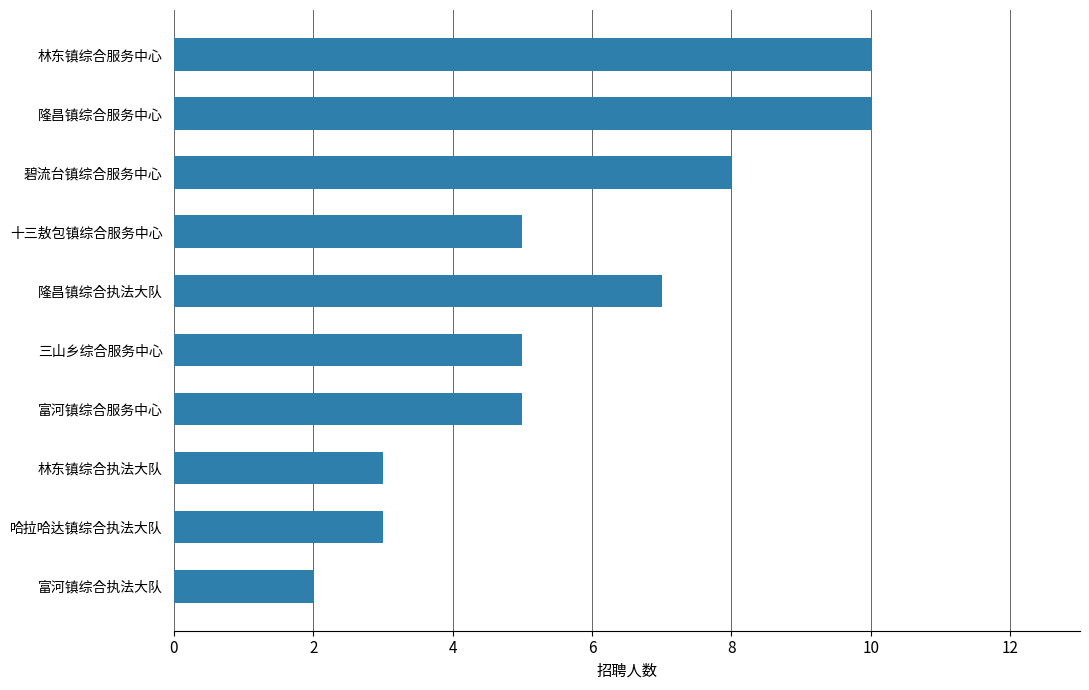

What is the ratio of the value at 三山乡综合服务中心 to the value at 林东镇综合服务中心?

0.5